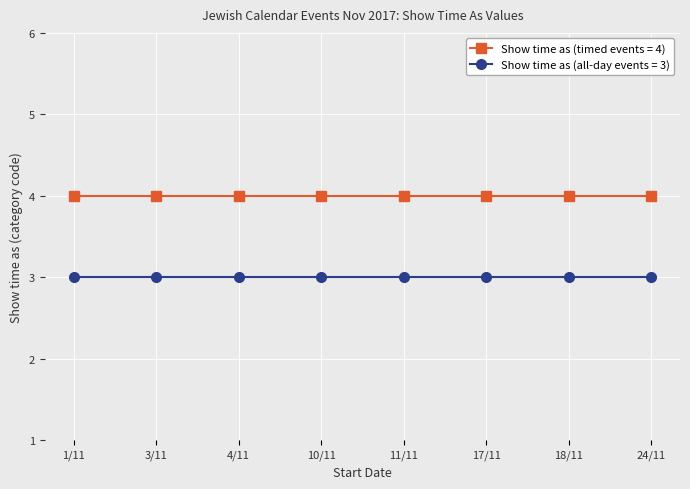

What is the label of the 4th point from the left?

10/11